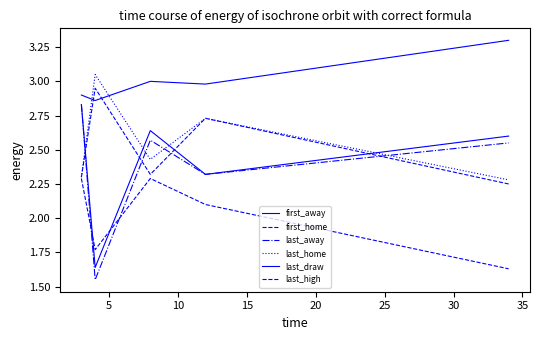

Rank the series by their maximum value, from lowest to highest.

last_high, first_away, last_away, first_home, last_home, last_draw